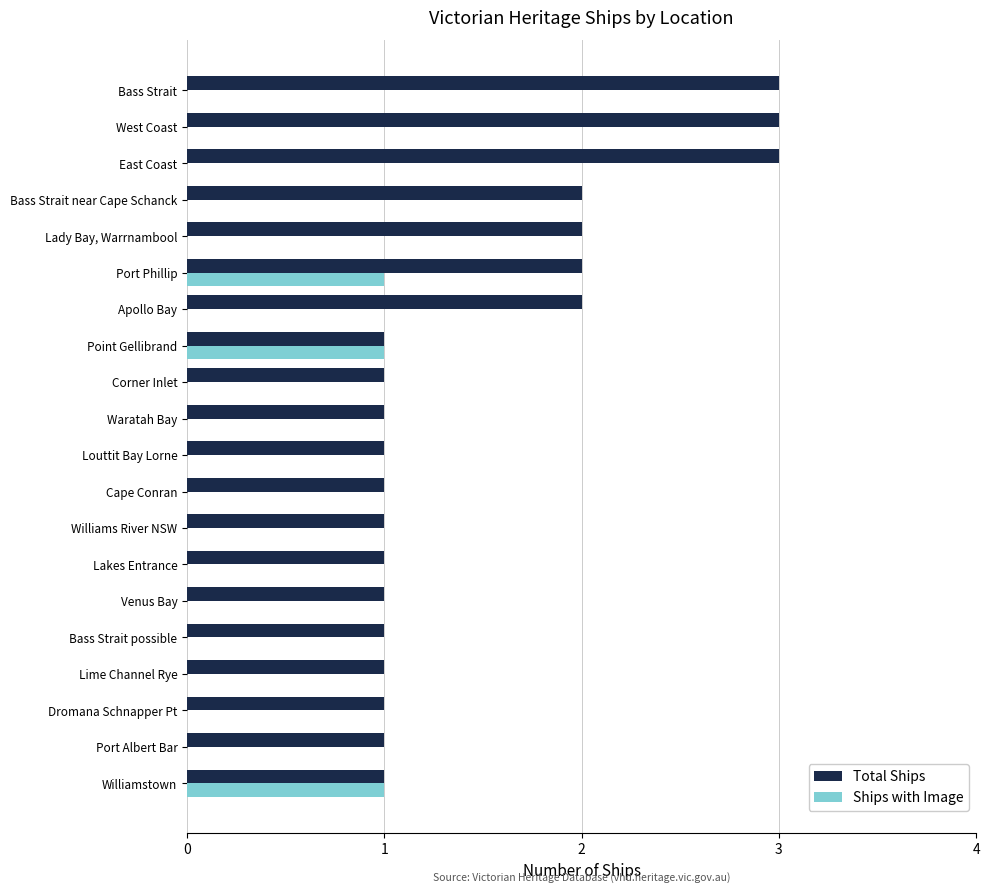

How many data points does each series have?

20